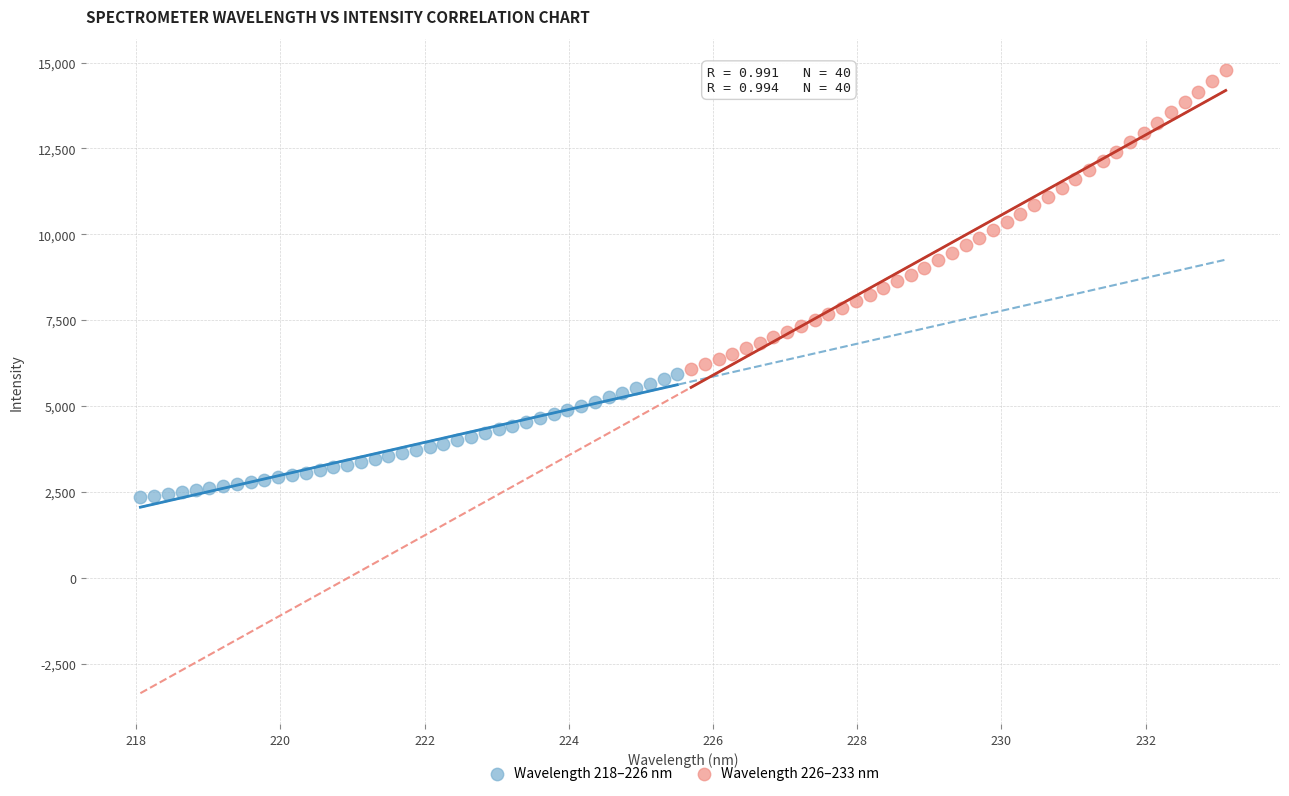

Which series has the largest Y range (max minus min)?

Wavelength 226–233 nm